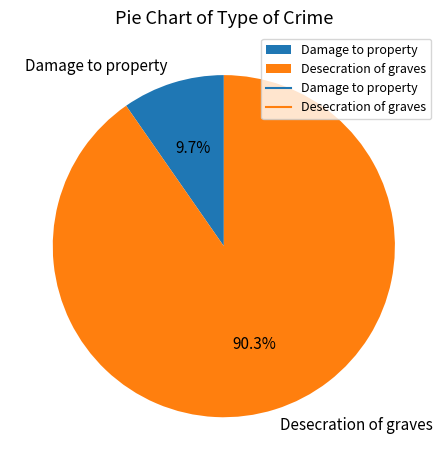

What percentage is the Desecration of graves slice, to the nearest percent?

90%